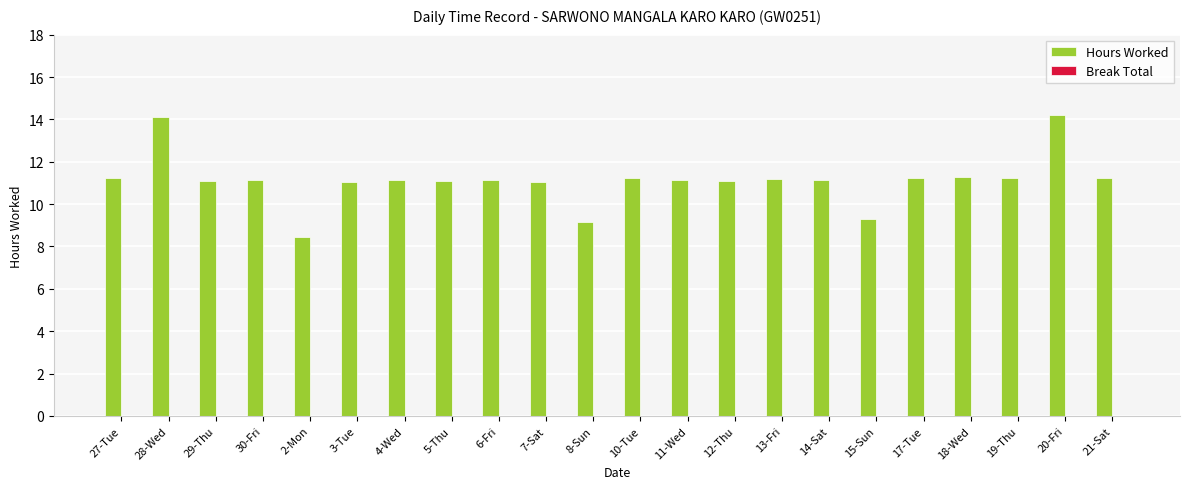

What is the difference between the maximum and second lowest values?

5.0